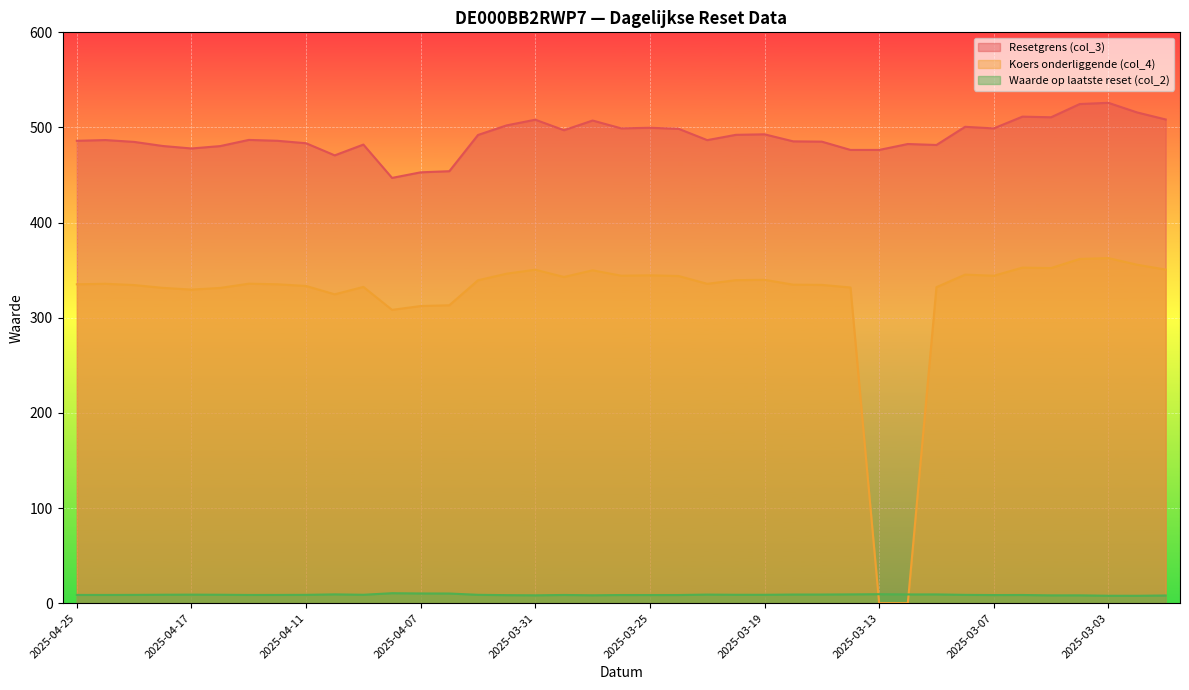

What value does the Koers onderliggende (col_4) series have at 2025-03-07?

344.2